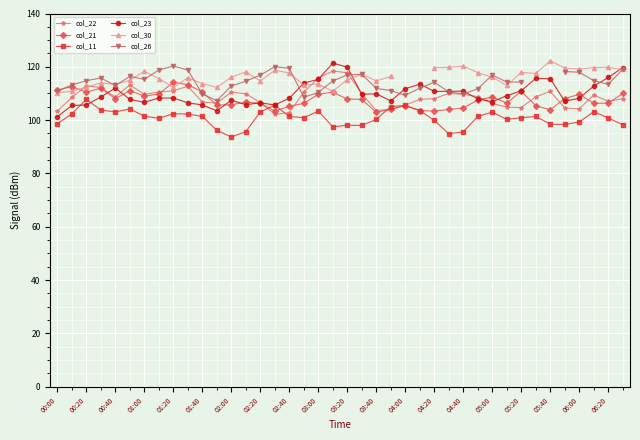

The value of col_21 at 06:00 is 189.3. True or false?

False